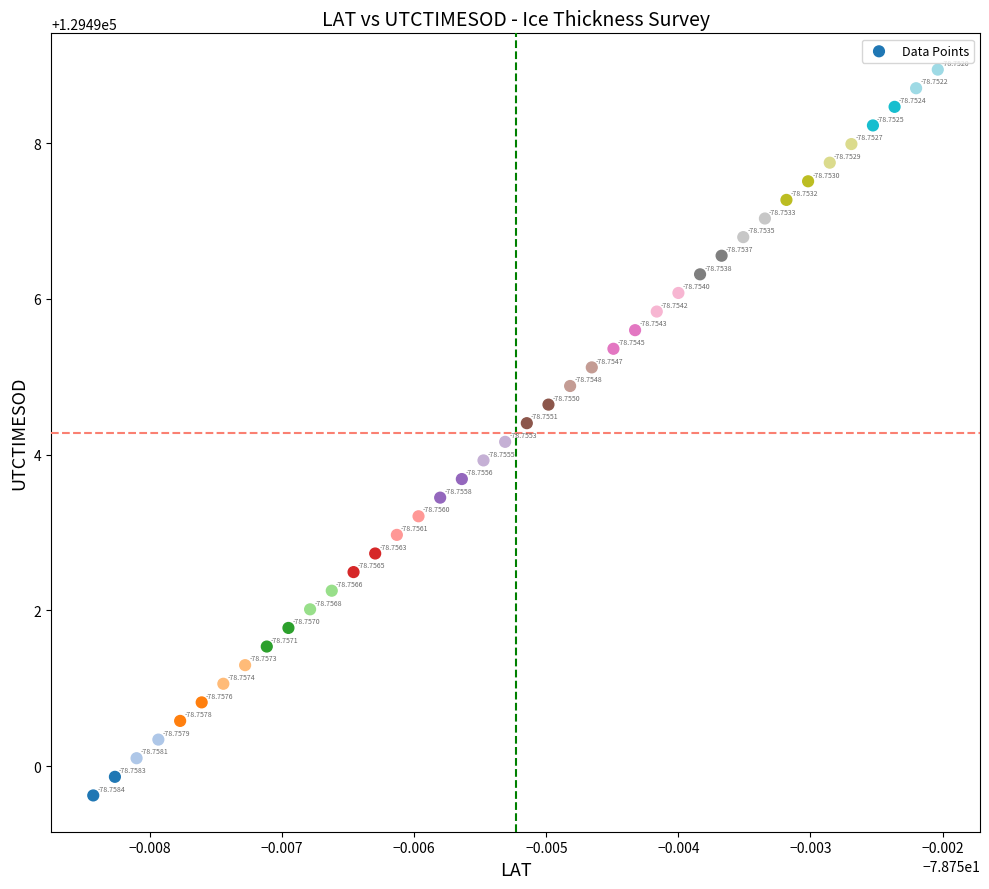

What is the range of Y values (max minus min)?

9.3